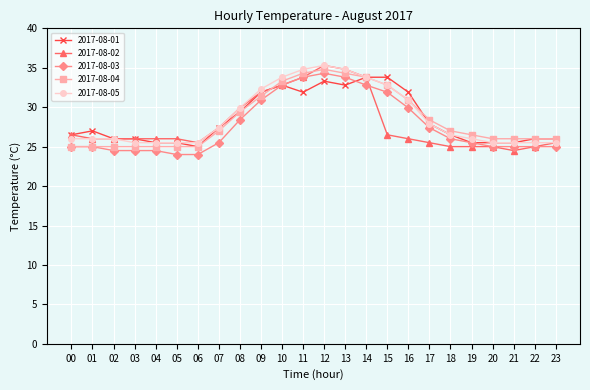

What is the spread (max minus min) of values at 06?

1.5